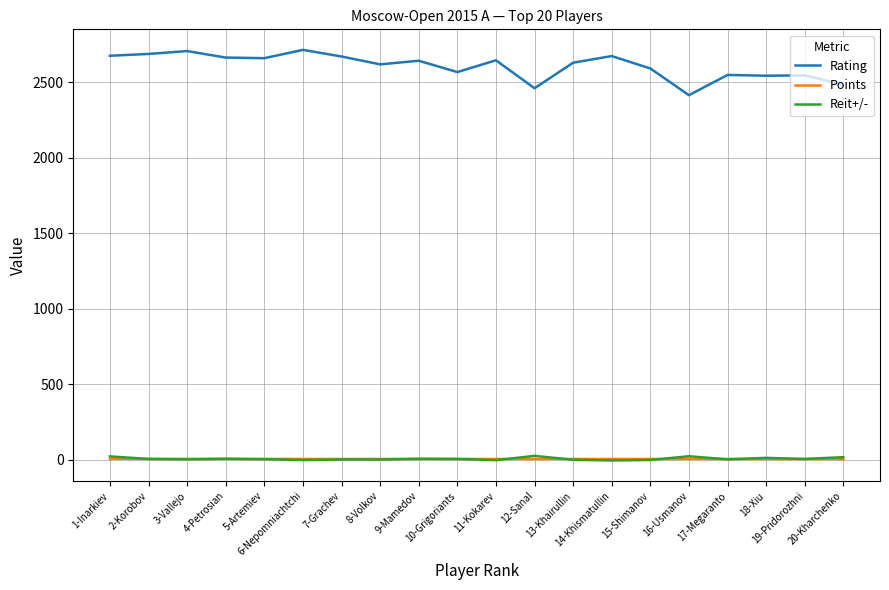

What is the sum of all Points values?

132.0